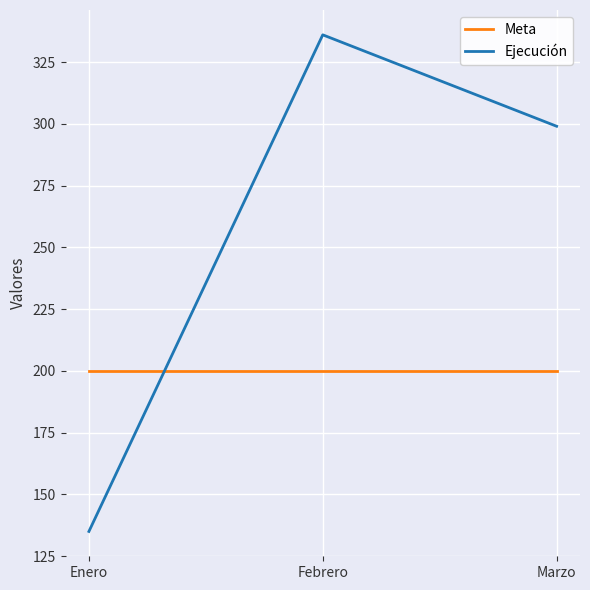

What are all the series names shown in the legend?

Meta, Ejecución